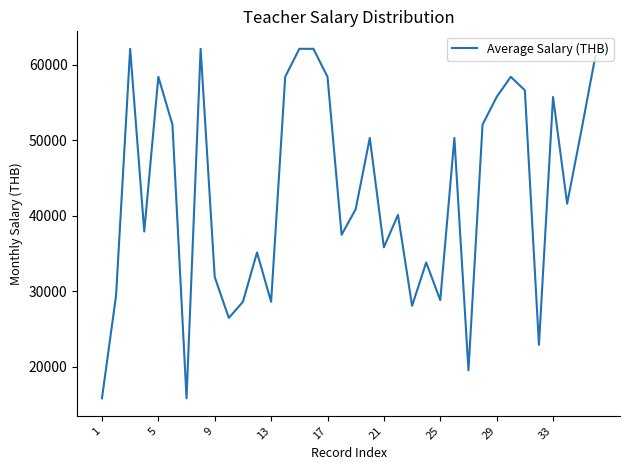

What is the difference between the maximum and minimum values?

46300